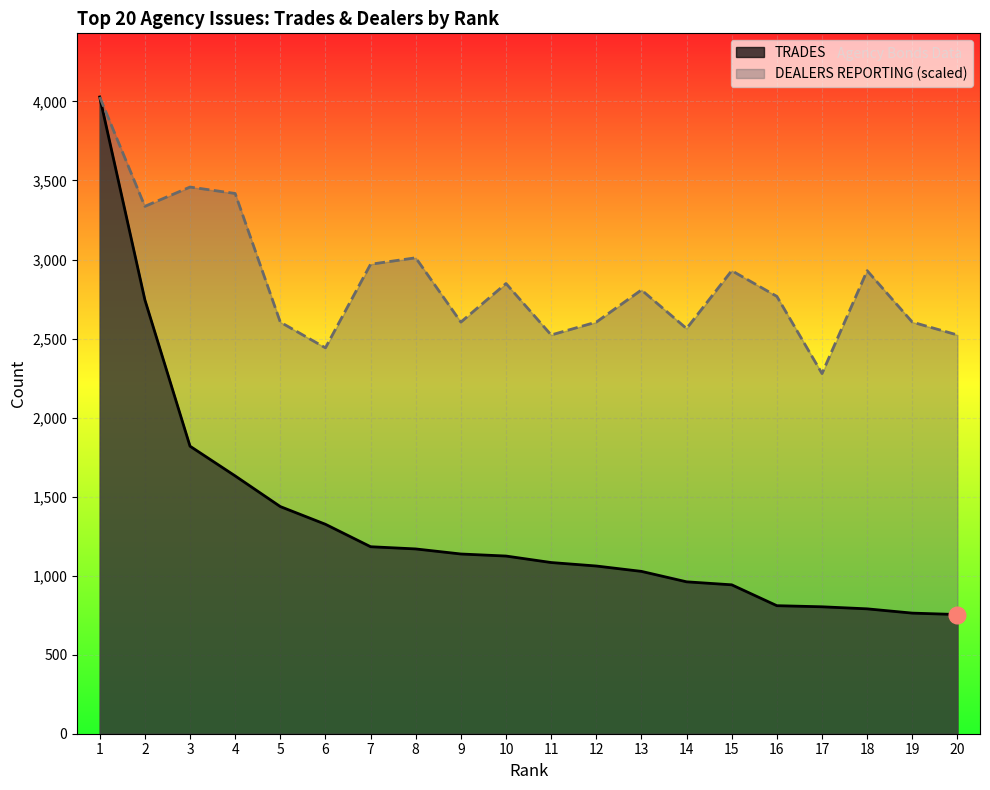

Rank the series at 13 from highest to lowest value.

DEALERS REPORTING (scaled), TRADES